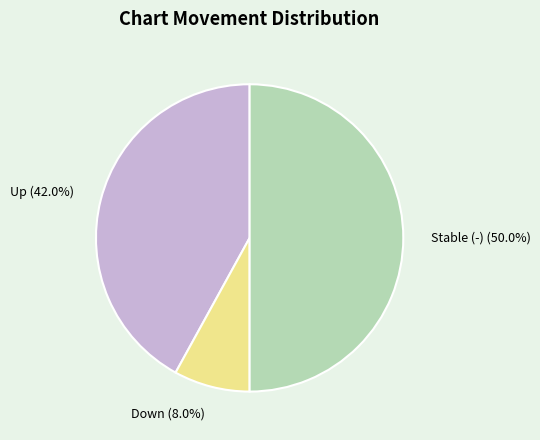

Which has a higher value, Down or Stable (-)?

Stable (-)